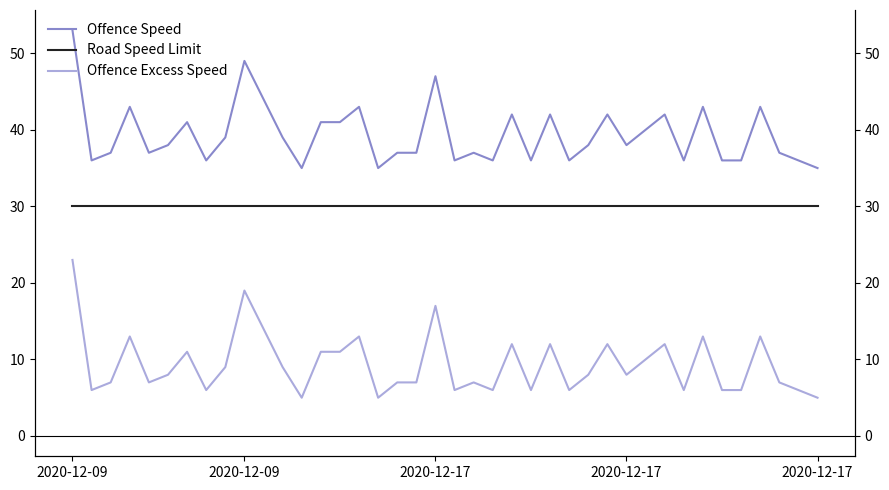

What are all the series names shown in the legend?

Offence Speed, Offence Excess Speed, Road Speed Limit